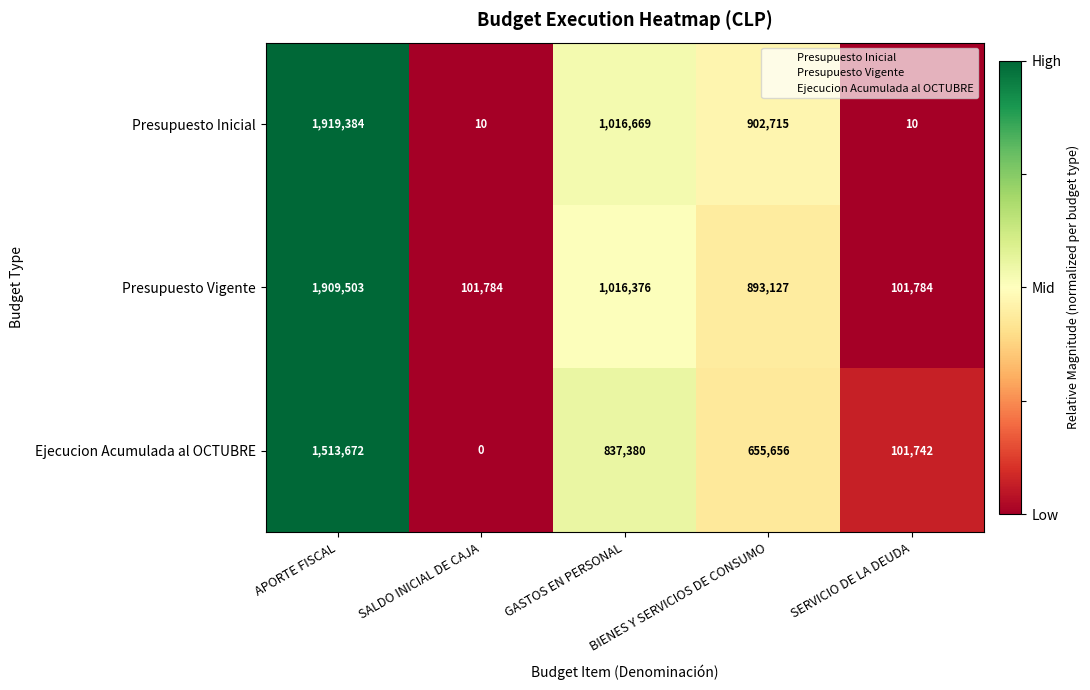

What is the greatest value displayed?

1919384